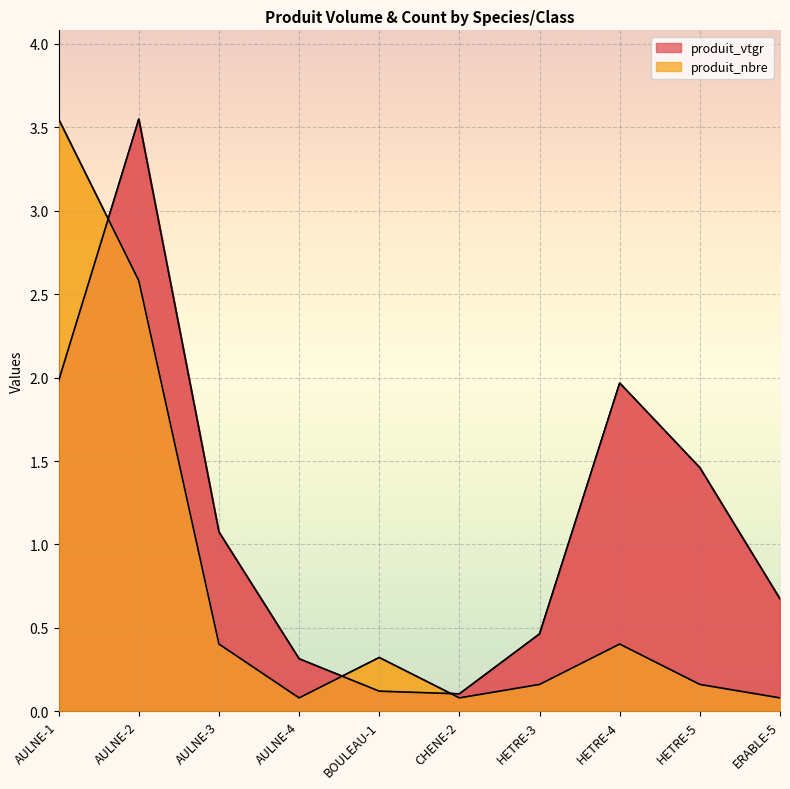

What is the greatest value displayed?

3.5